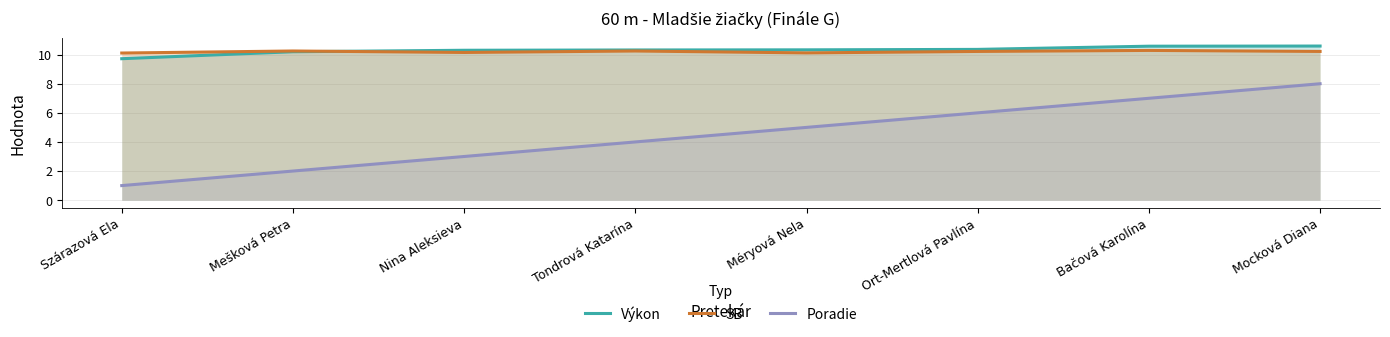

How many Poradie values are between 3 and 7?

5